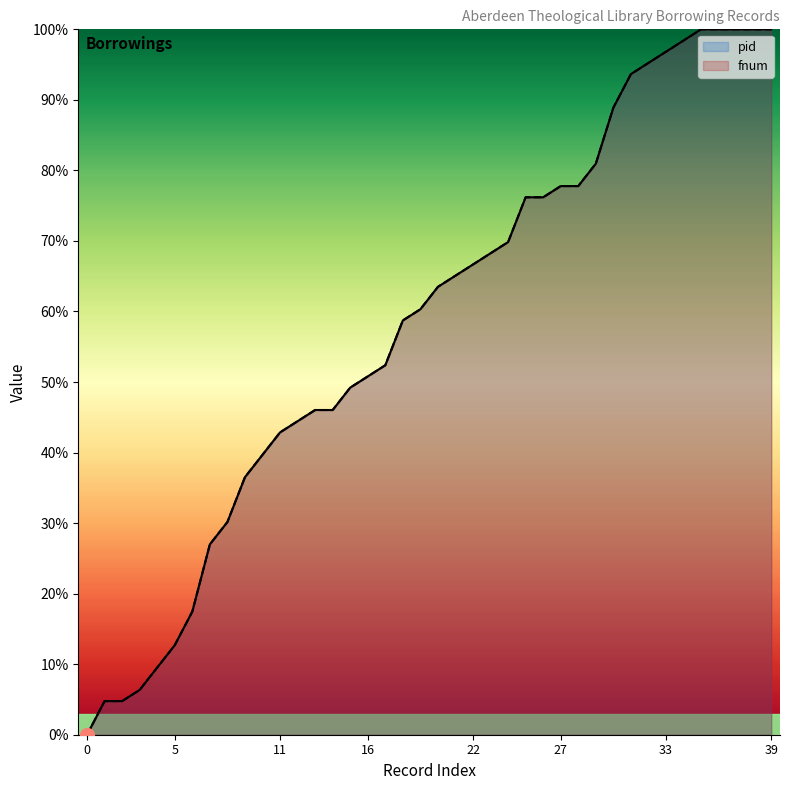

Is it true that pid equals 98.4 at 34?

True